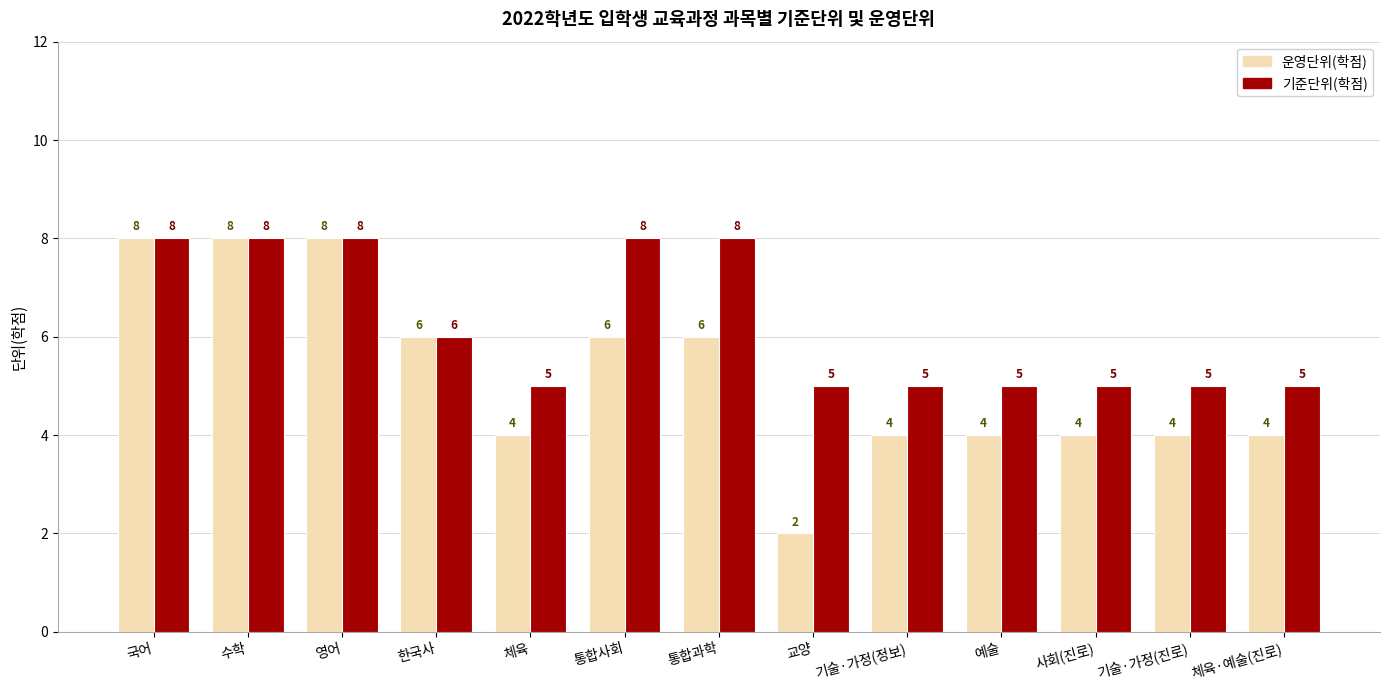

List the series in order of their overall mean, highest first.

기준단위(학점), 운영단위(학점)